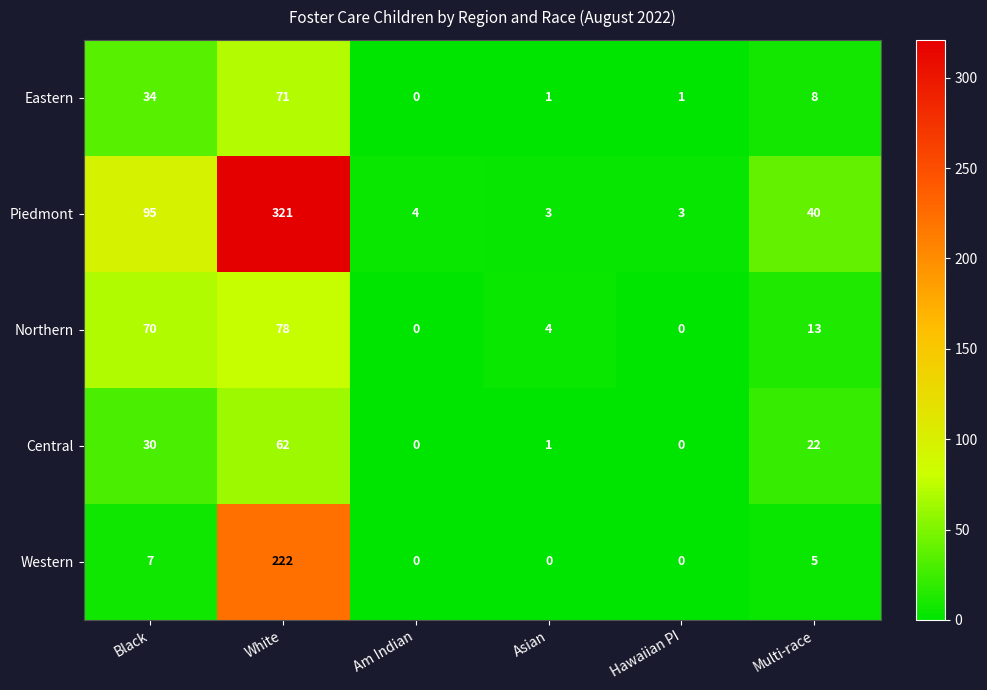

How many series are shown in this chart?

5